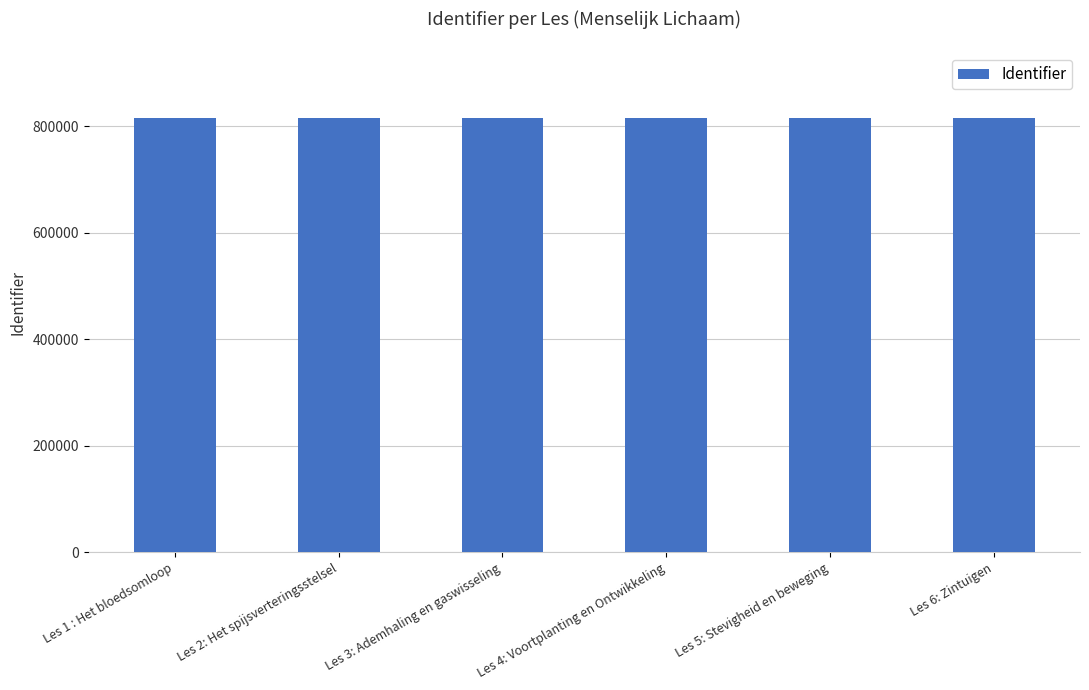

Approximately how many times larger is the value at Les 5: Stevigheid en beweging compared to Les 4: Voortplanting en Ontwikkeling?

1.0